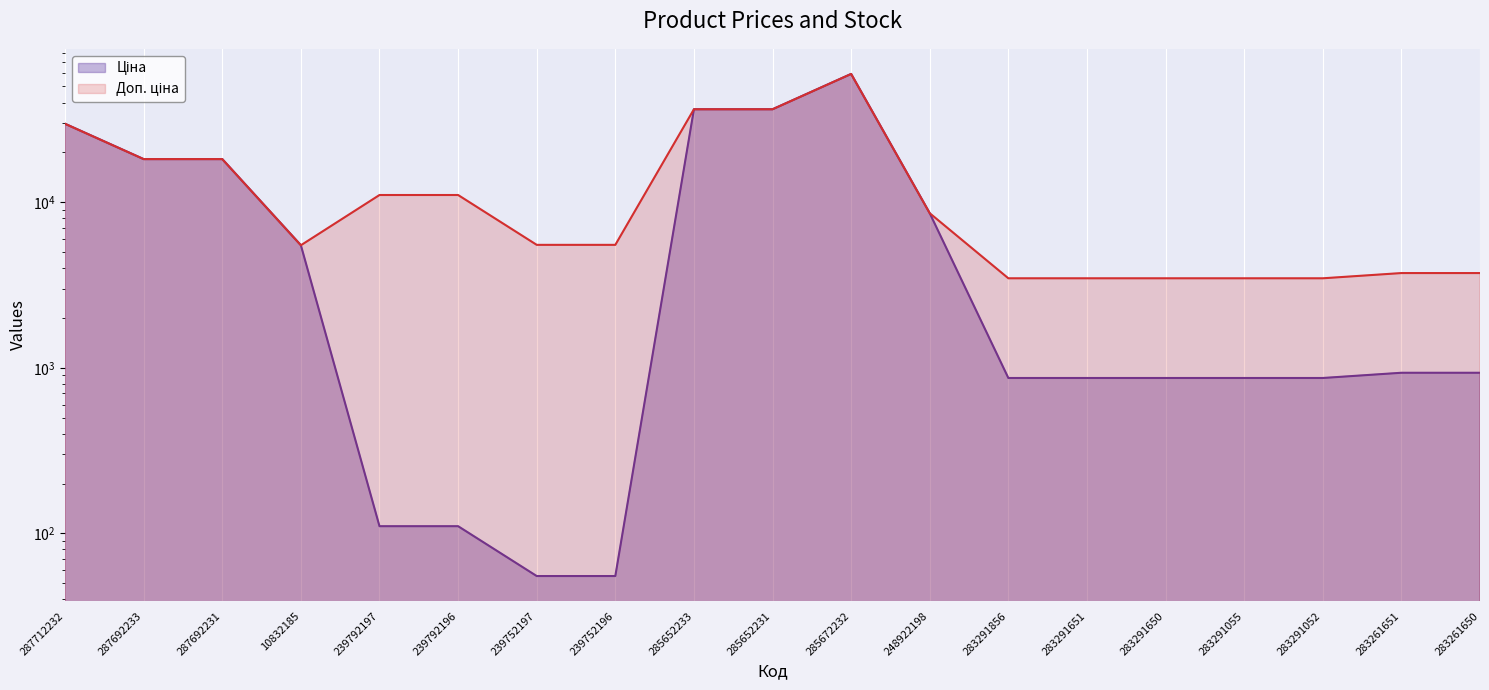

Where is the first local maximum for Ціна?

285672232